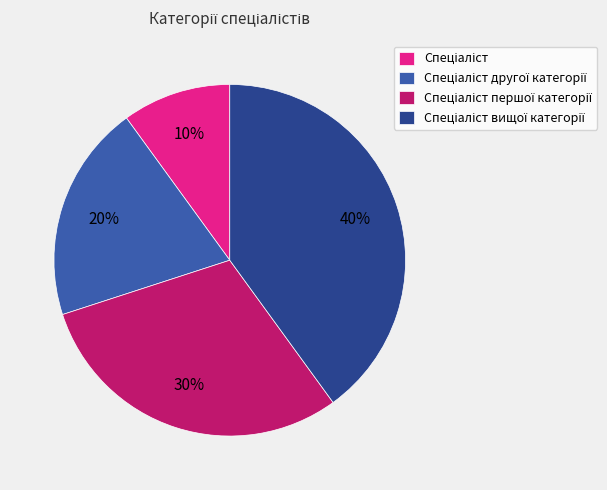

To the nearest percent, what is the difference between the largest and smallest slice percentages?

30%